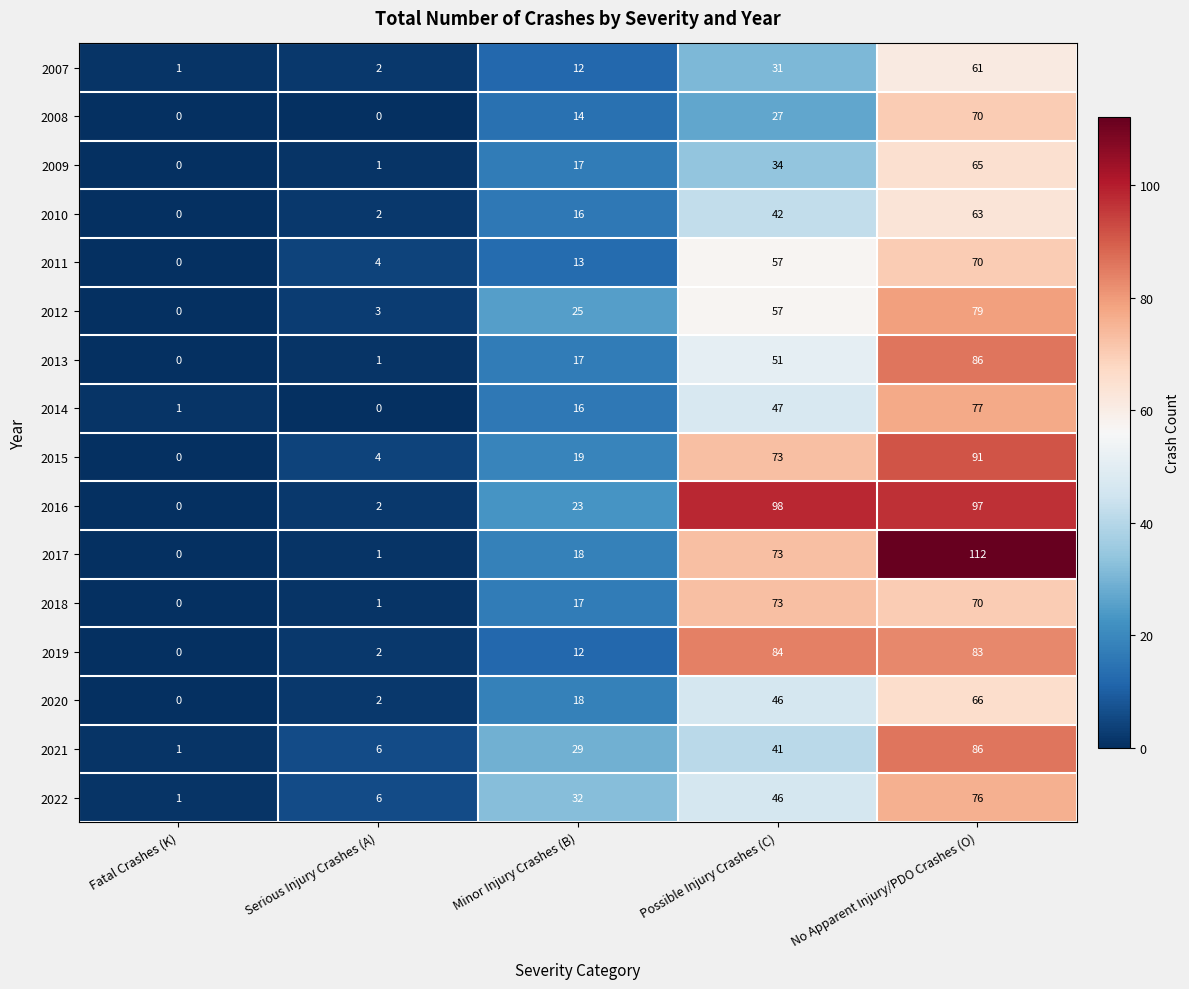

Which series has the widest spread of values?

2017